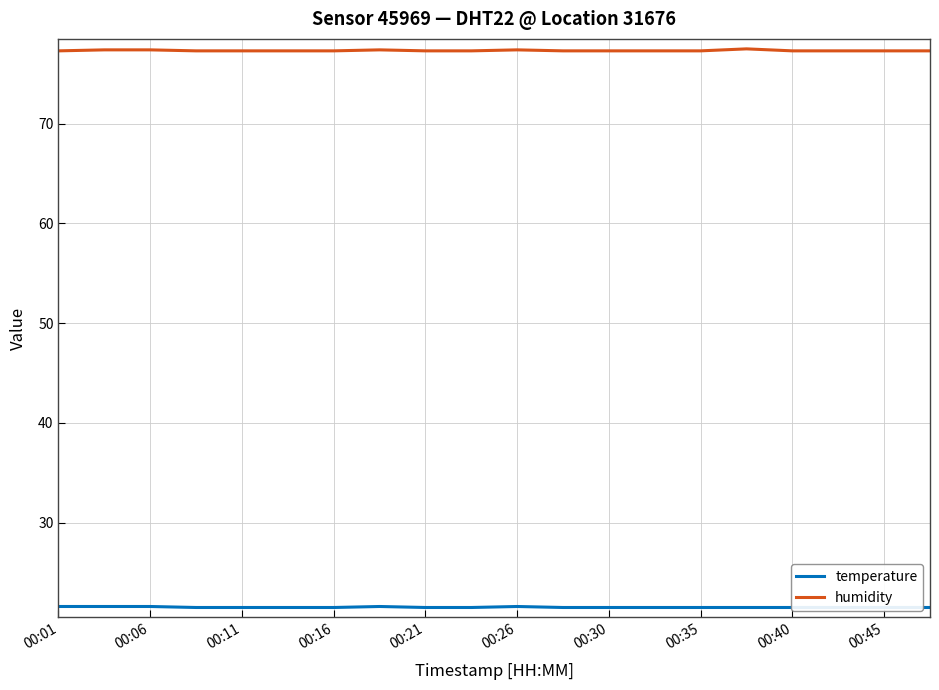

True or false: temperature and humidity intersect in this chart.

False